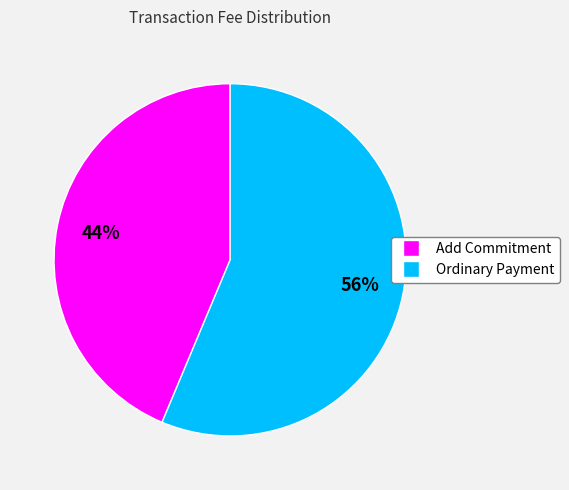

Combined, do Add Commitment and Ordinary Payment account for over 50%?

Yes